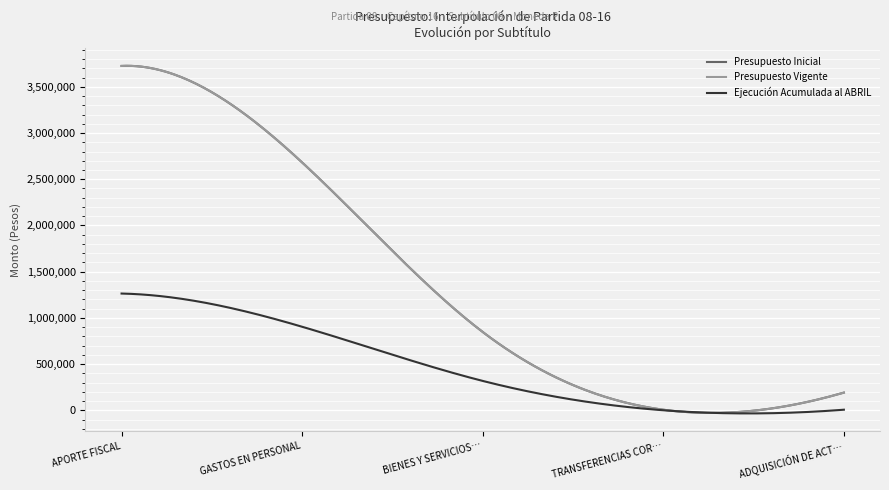

What is the sum of all Ejecución Acumulada al ABRIL values?

2490926